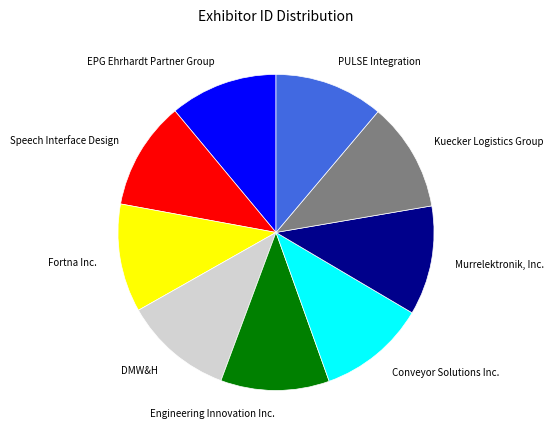

True or false: Fortna Inc. accounts for 11% of the total.

True